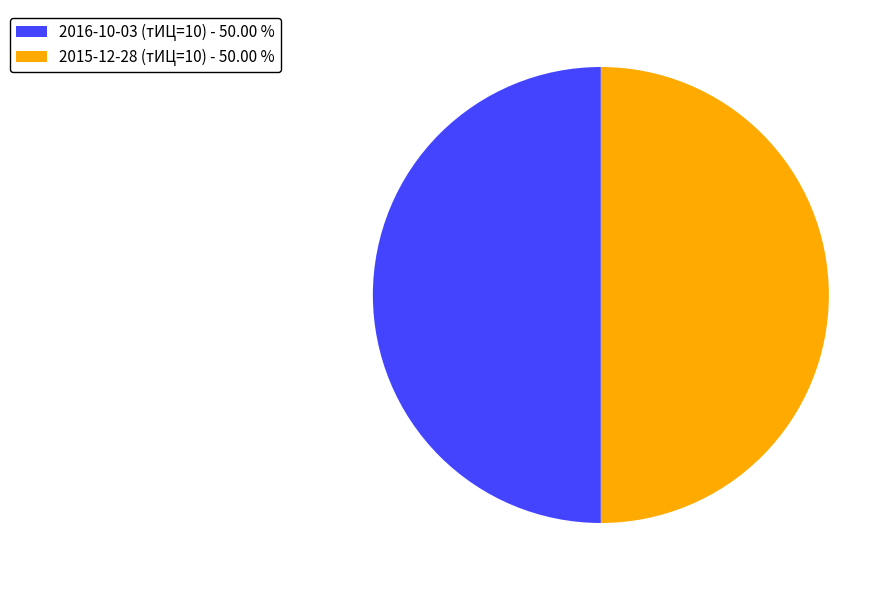

Count the number of slices in the pie.

2